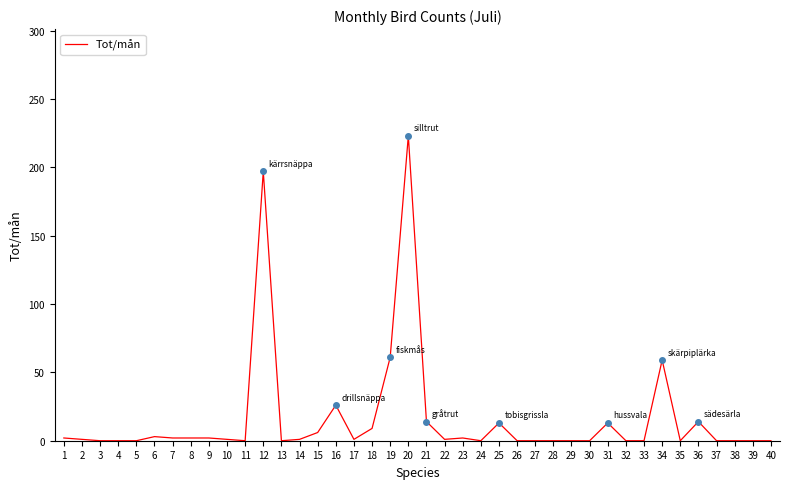

Is it true that the value at 18 is 9?

True